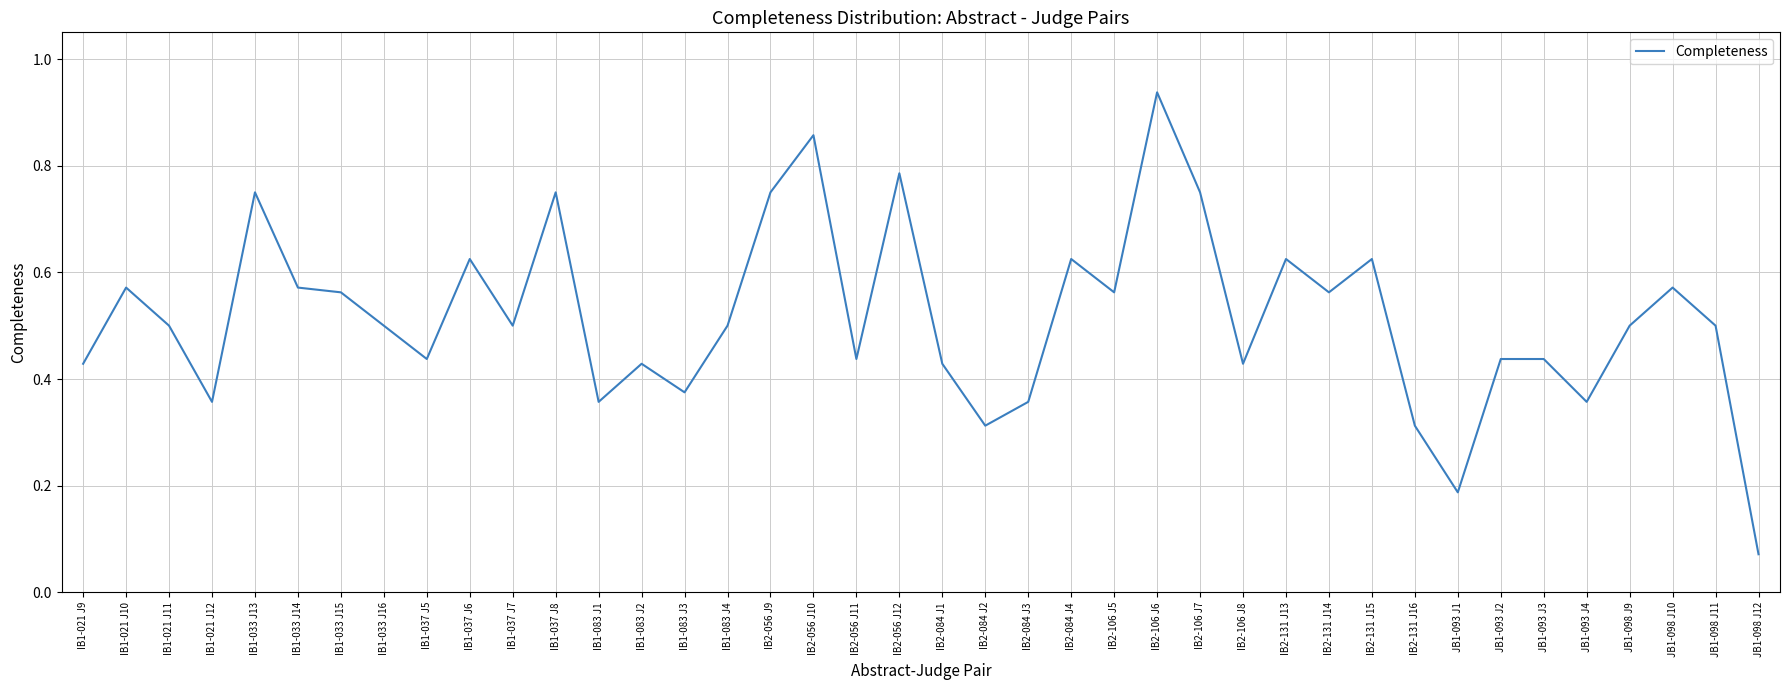

Where is the first local maximum?

IB1-021 J10